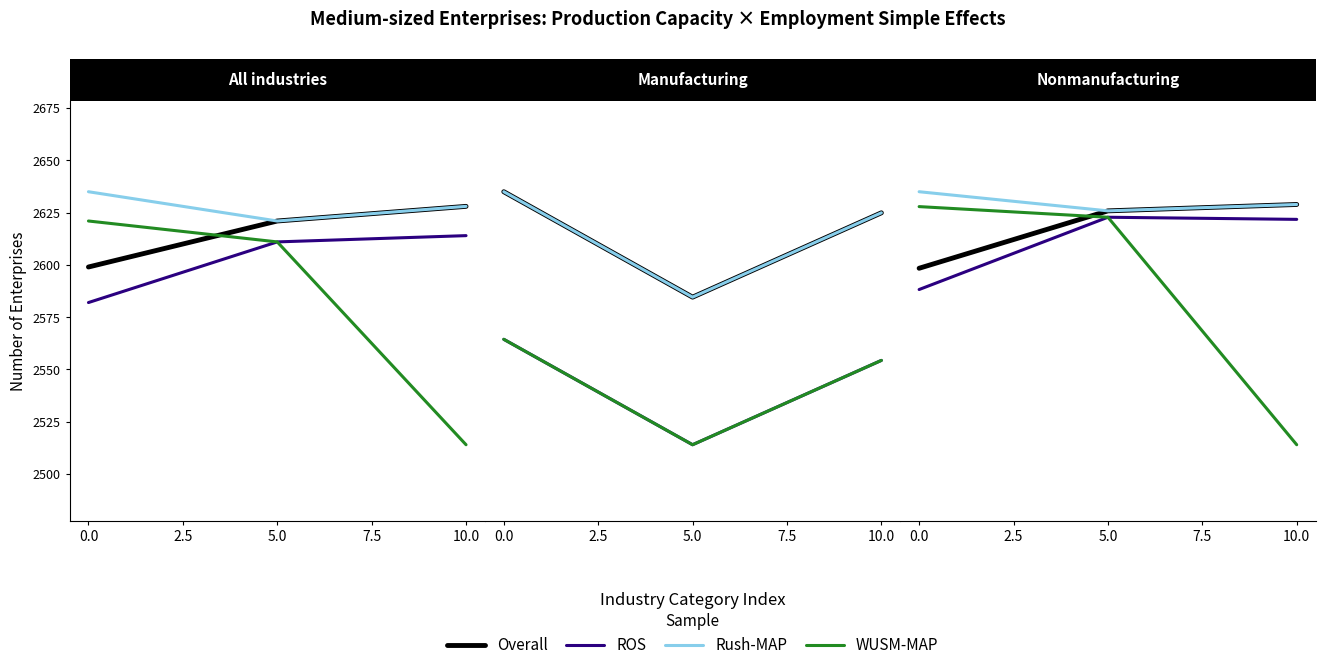

What is the difference between the highest and lowest values at 5.0?

113